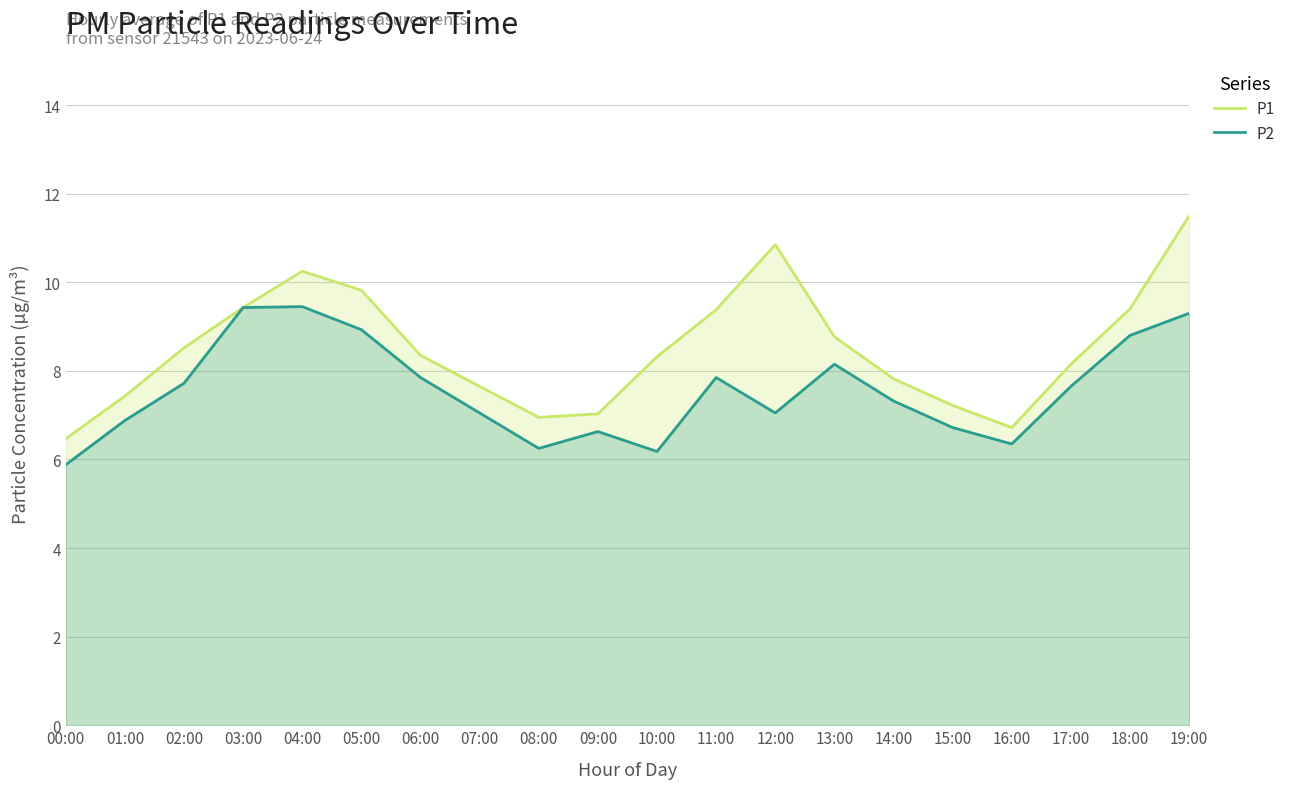

What is the average value of the P2 series?

7.6